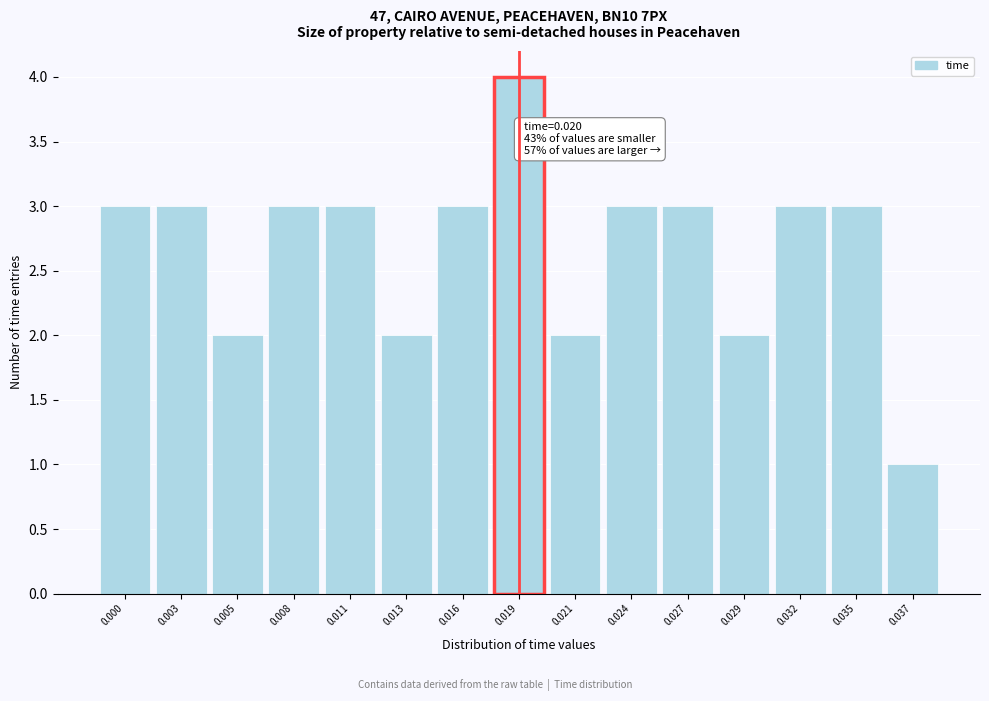

Reading right to left, extract all data points from this chart.

1	3	3	2	3	3	2	4	3	2	3	3	2	3	3